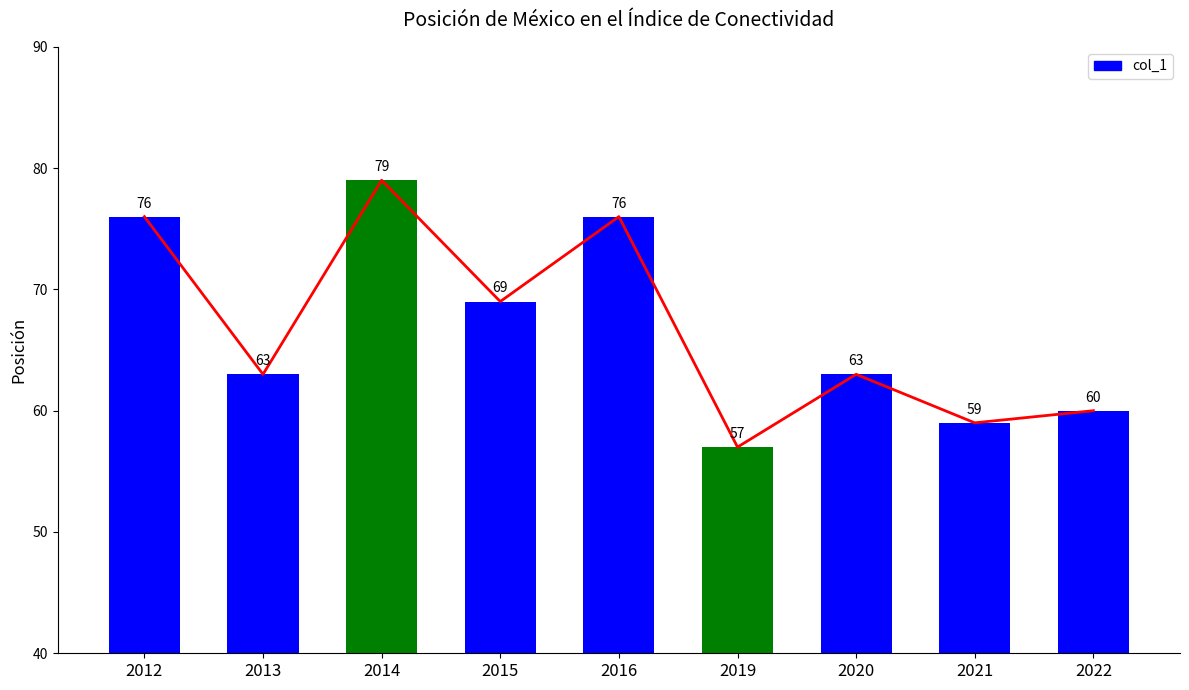

Rank the categories by value from lowest to highest.

2019, 2021, 2022, 2013, 2020, 2015, 2012, 2016, 2014